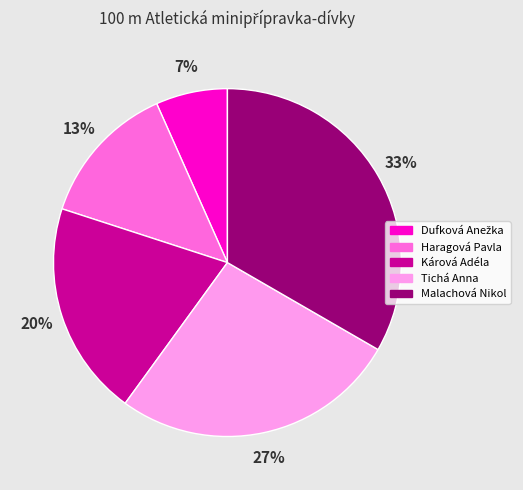

Is there a majority slice in this chart?

No